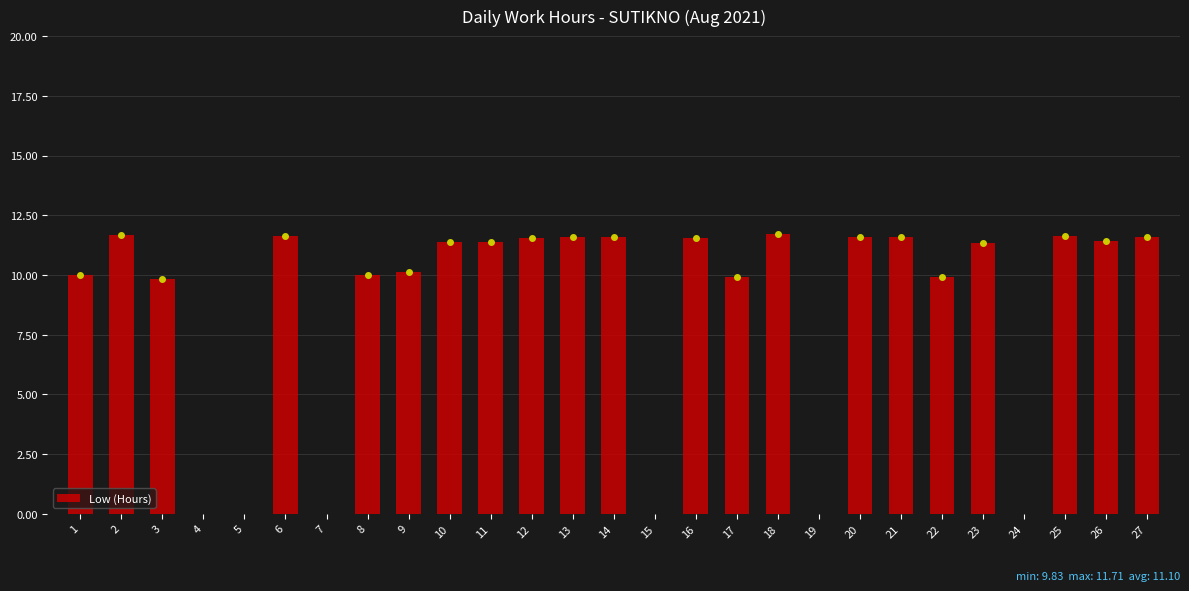

What is the change in value from 15 to 20?

+11.6